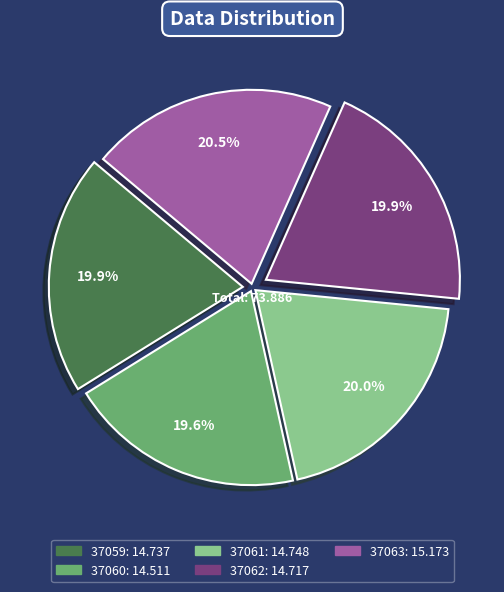

Is there a majority slice in this chart?

No